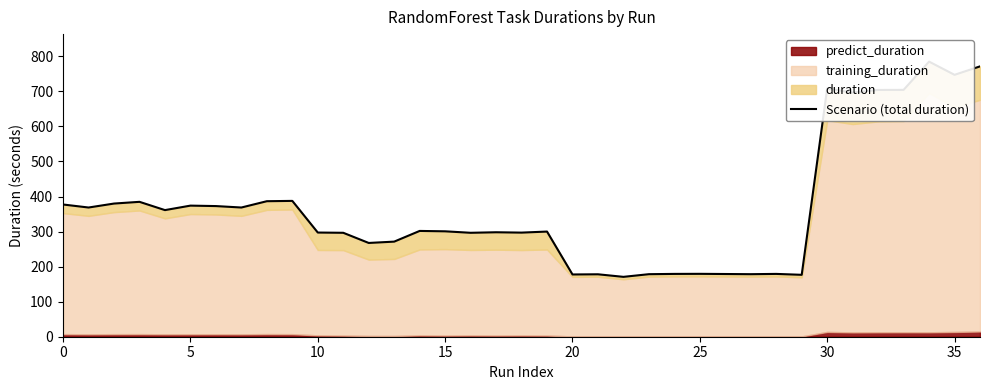

Reading left to right, transcribe all the data shown in this chart.

377.2	368.6	379.9	384.8	361.2	374.0	372.7	368.6	386.6	387.5	297.2	296.5	267.5	271.3	301.8	300.7	296.5	298.0	297.0	300.0	177.6	178.1	170.8	178.4	179.2	179.4	178.9	178.4	179.2	176.6	708.1	696.4	704.0	704.2	784.8	747.1	771.2